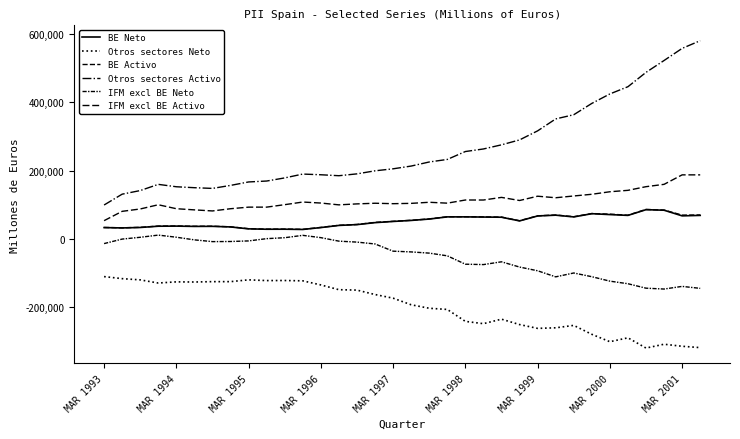

Does the chart display data point markers on the line(s)?

No